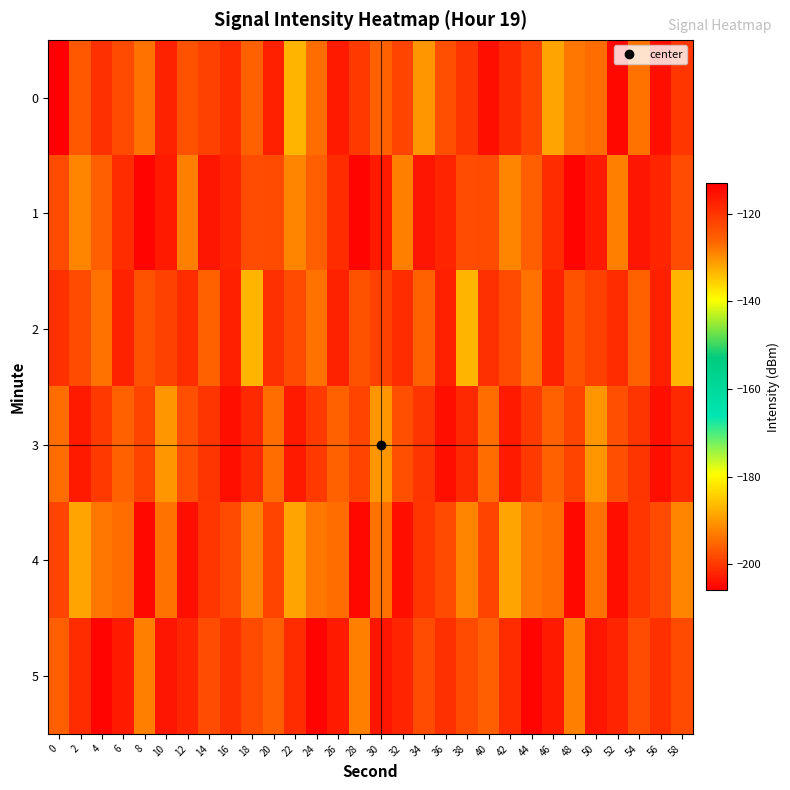

At 16, list the series in order from smallest to largest.

4, 5, 0, 1, 2, 3